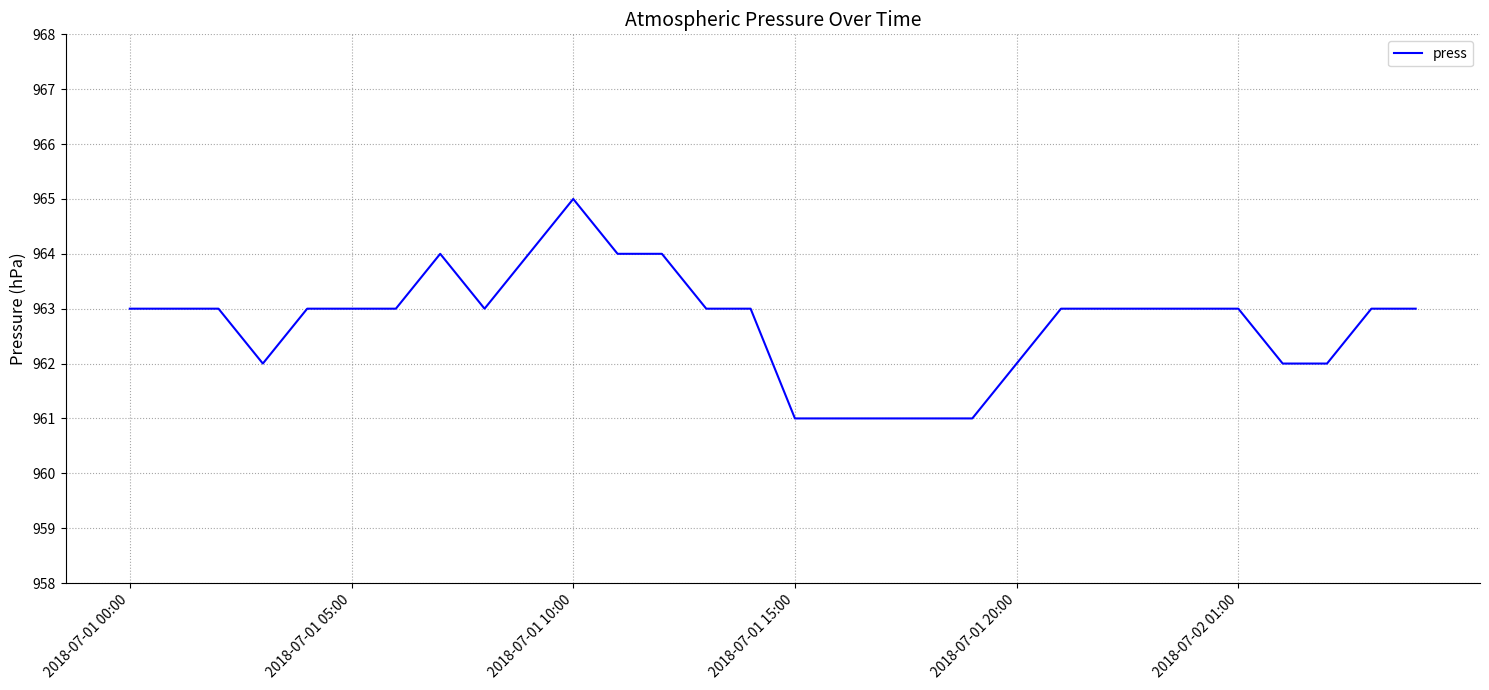

What is the smallest value displayed?

961